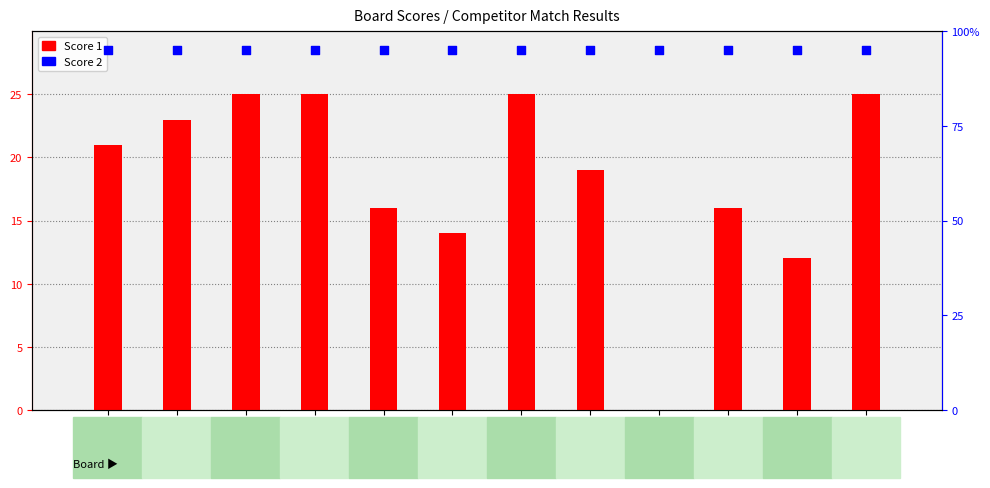

What is the total value across all series at 6?

109